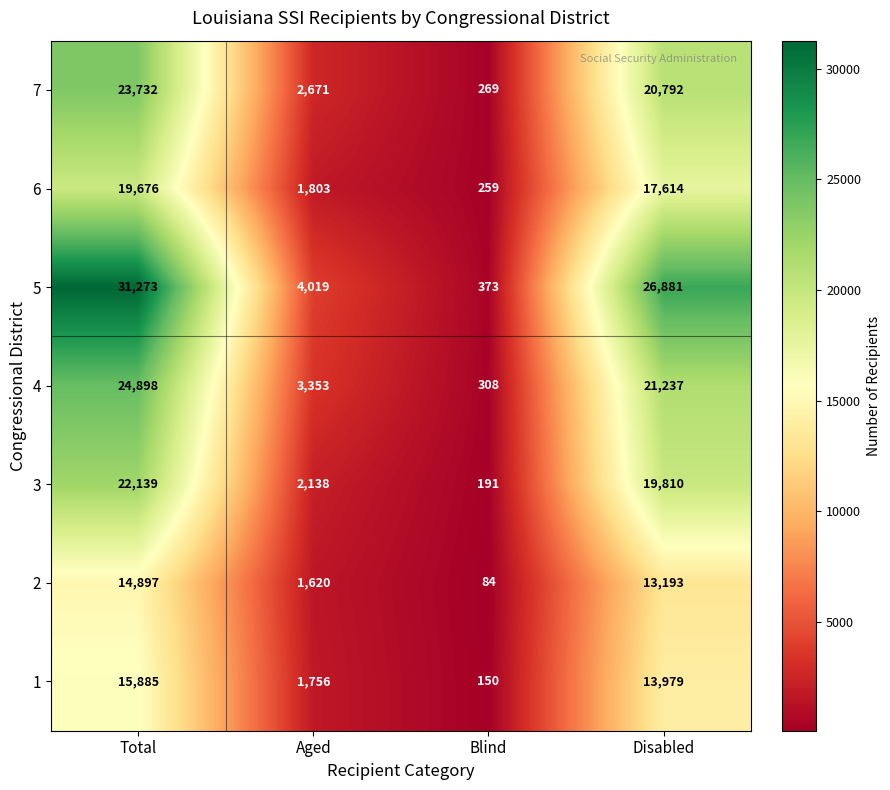

What is the maximum value shown in the chart?

31273